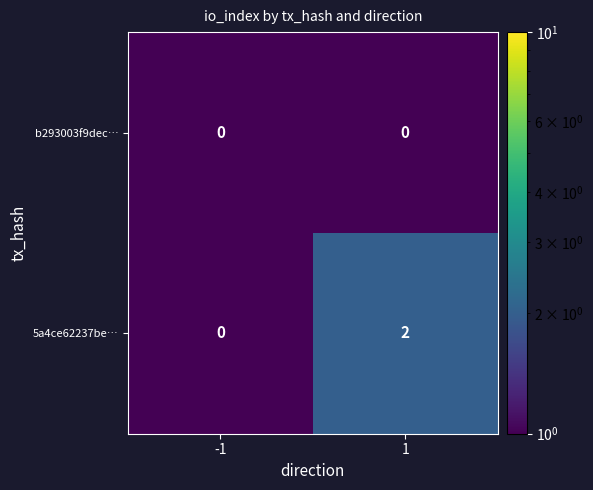

Reading right to left, transcribe all the data shown in this chart.

b293003f9dec…: 1=0	-1=0
5a4ce62237be…: 1=2	-1=0